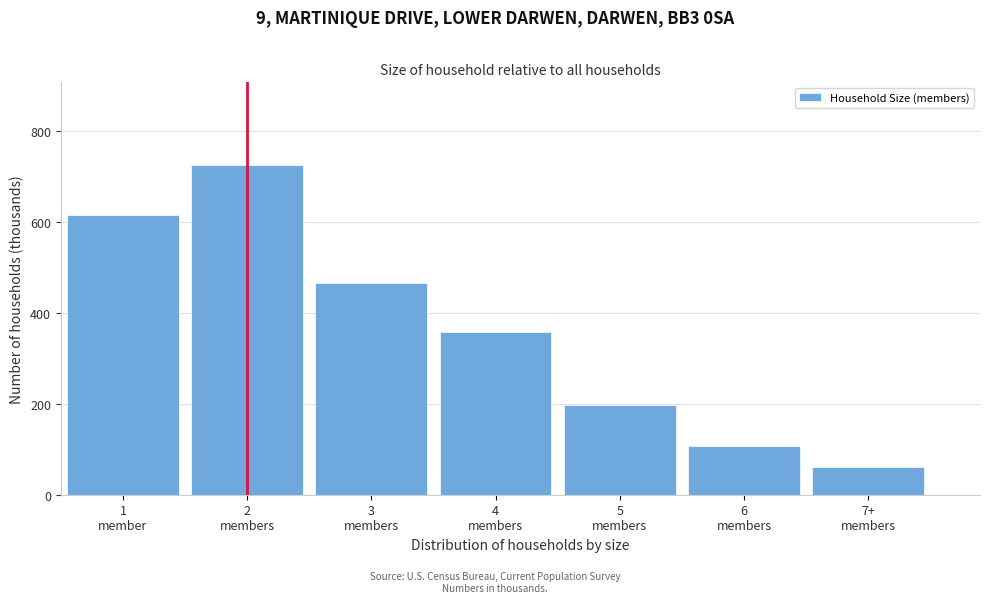

Reading left to right, transcribe all the data shown in this chart.

615	726	465	358	197	108	61